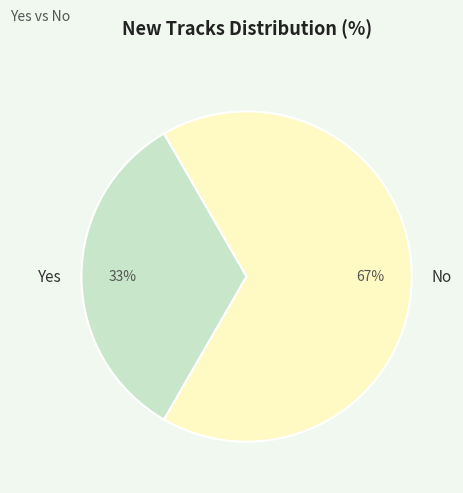

What is the ratio of the value at No to the value at Yes?

2.0